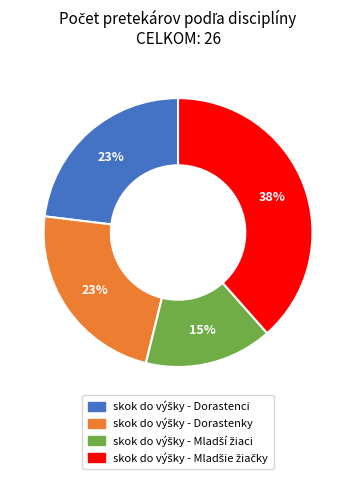

To the nearest percent, what is the difference between the largest and smallest slice percentages?

23%